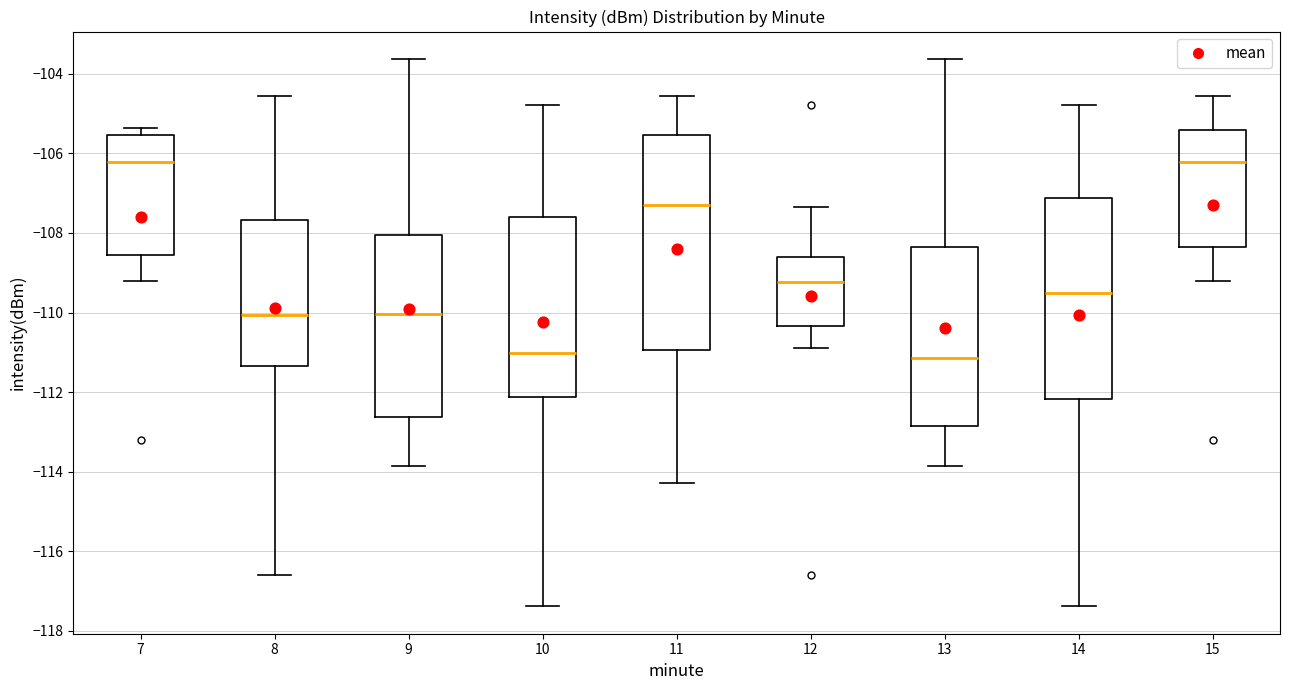

Where does the lower whisker of the box at x = 13 end on the y-axis? The values are not printed on the chart, so give them approximately, as read against the axis.

-113.8